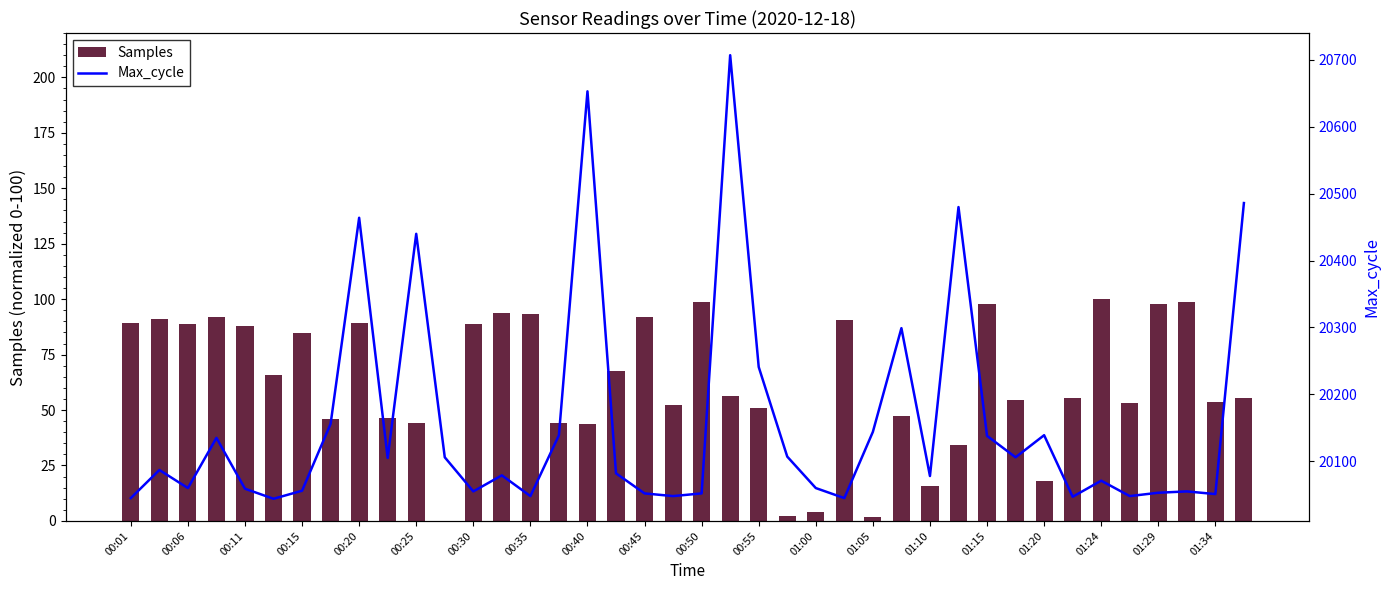

At 25, list the series in order from largest to smallest.

Max_cycle, Samples